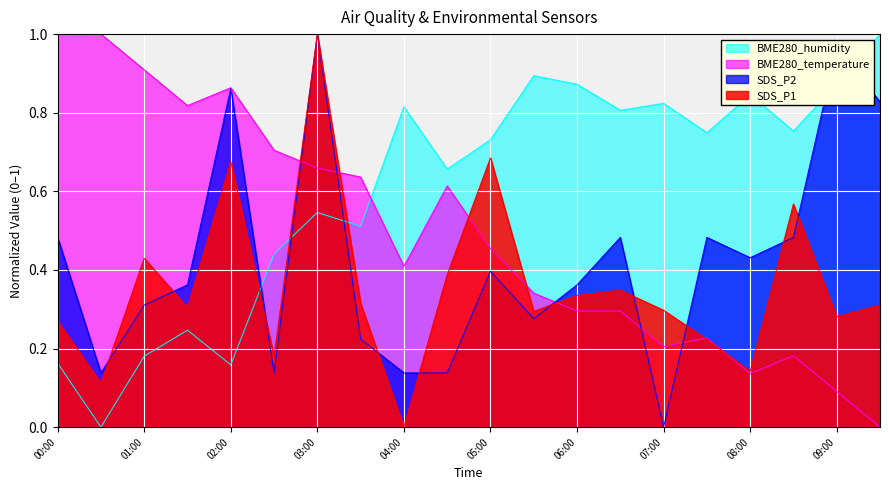

In SDS_P1, how many points are lower than both neighbors (excluding endpoints)?

7